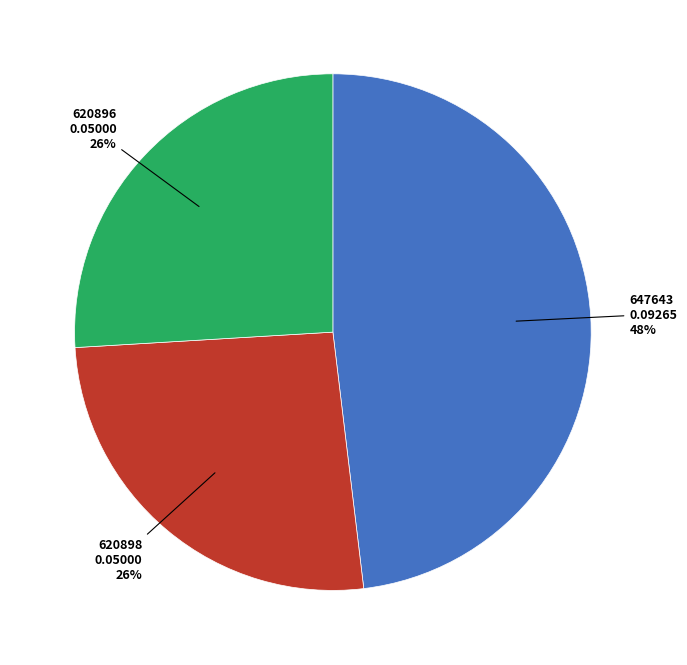

True or false: 620898 accounts for 20% of the total.

False